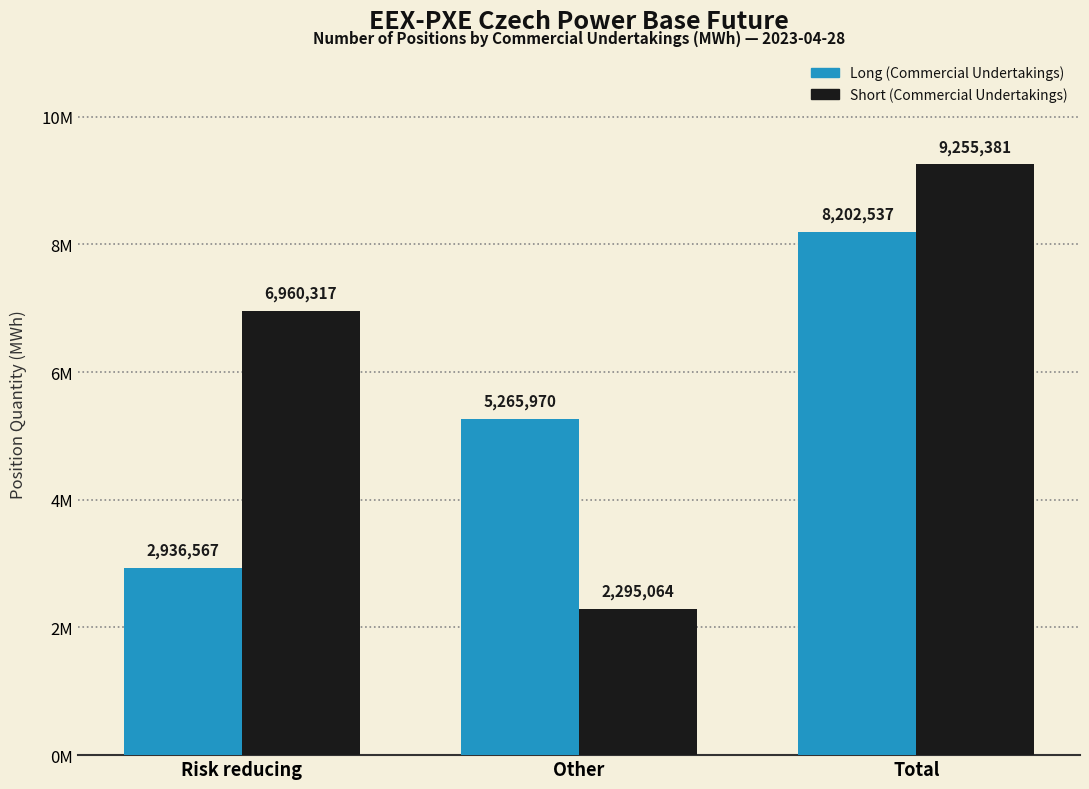

What is the difference between the maximum and second lowest values in the Long (Commercial Undertakings) series?

2936567